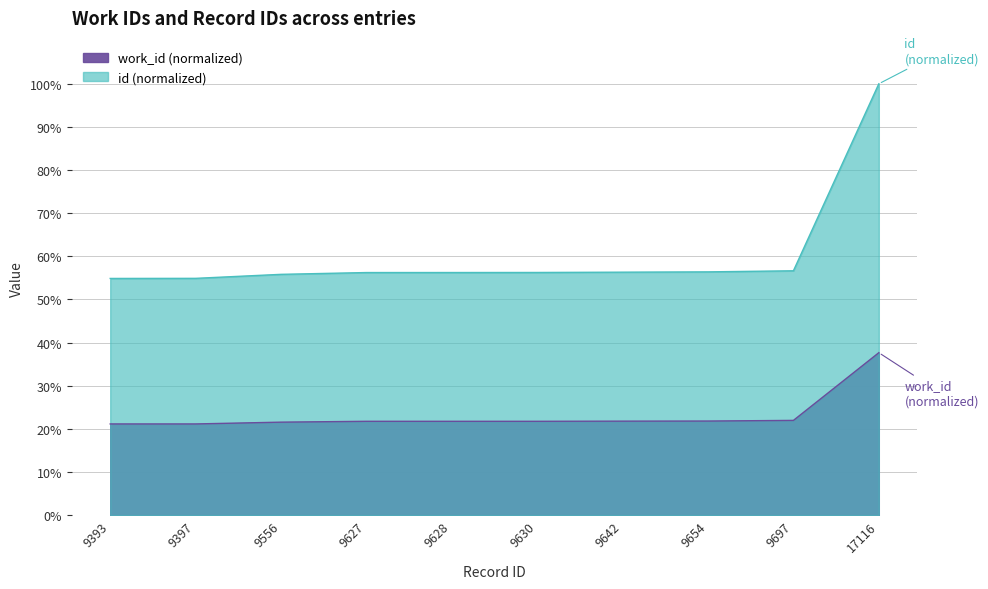

The value of id_scaled at 17116 is 25.5. True or false?

False